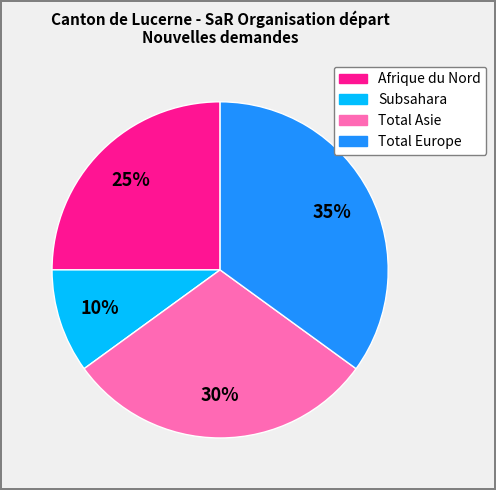

How many slices are in this pie chart?

4